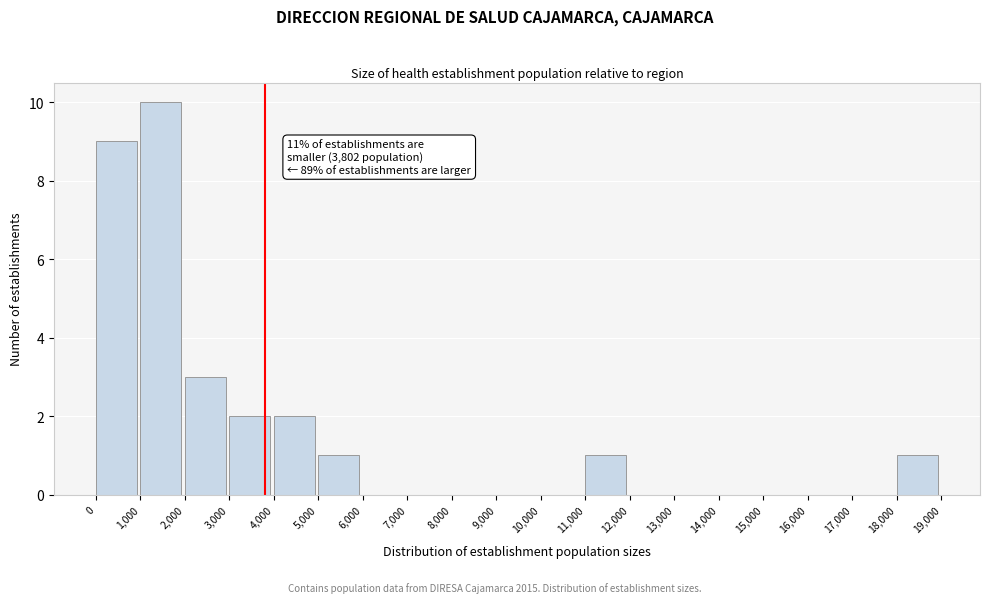

Which range on the x-axis has the tallest bar?

1,000 to 2,000